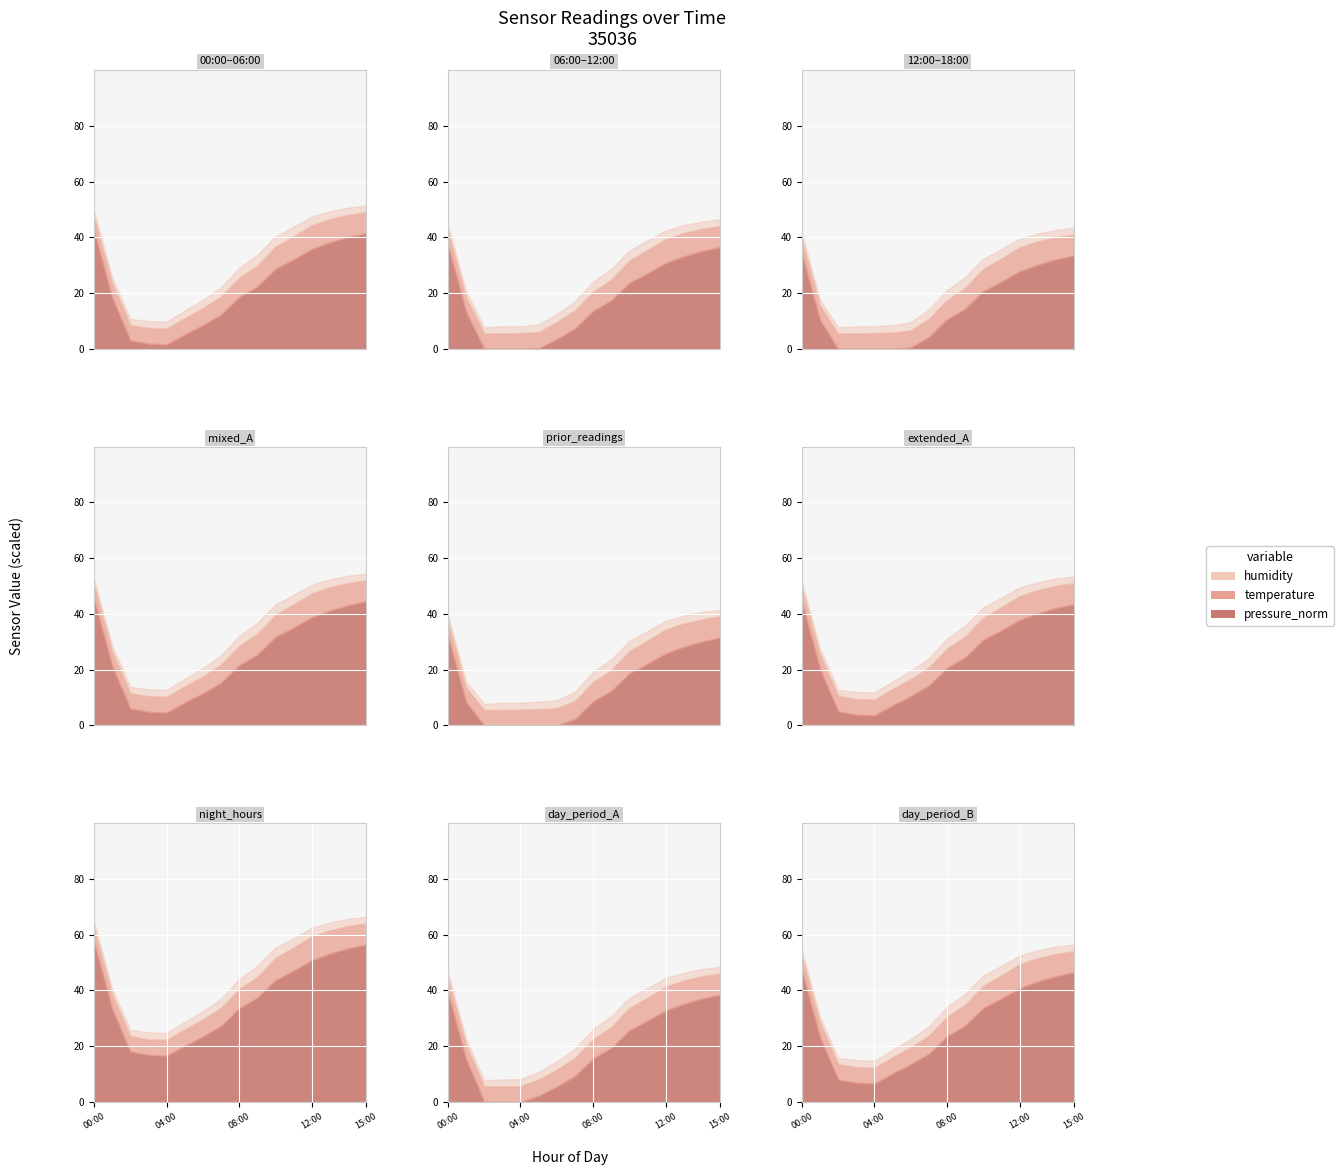

How many distinct data groups are displayed?

3